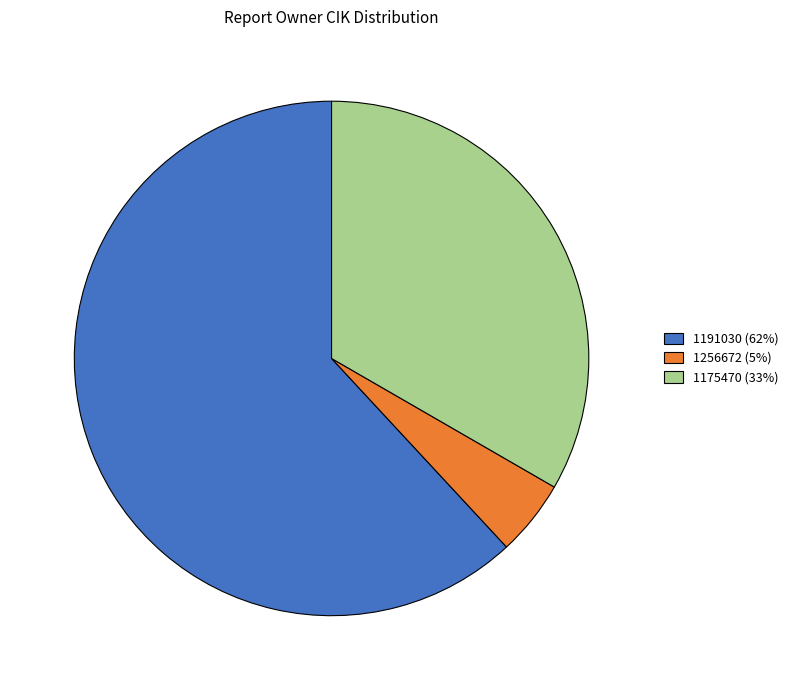

Rank the categories by value from highest to lowest.

1191030, 1175470, 1256672